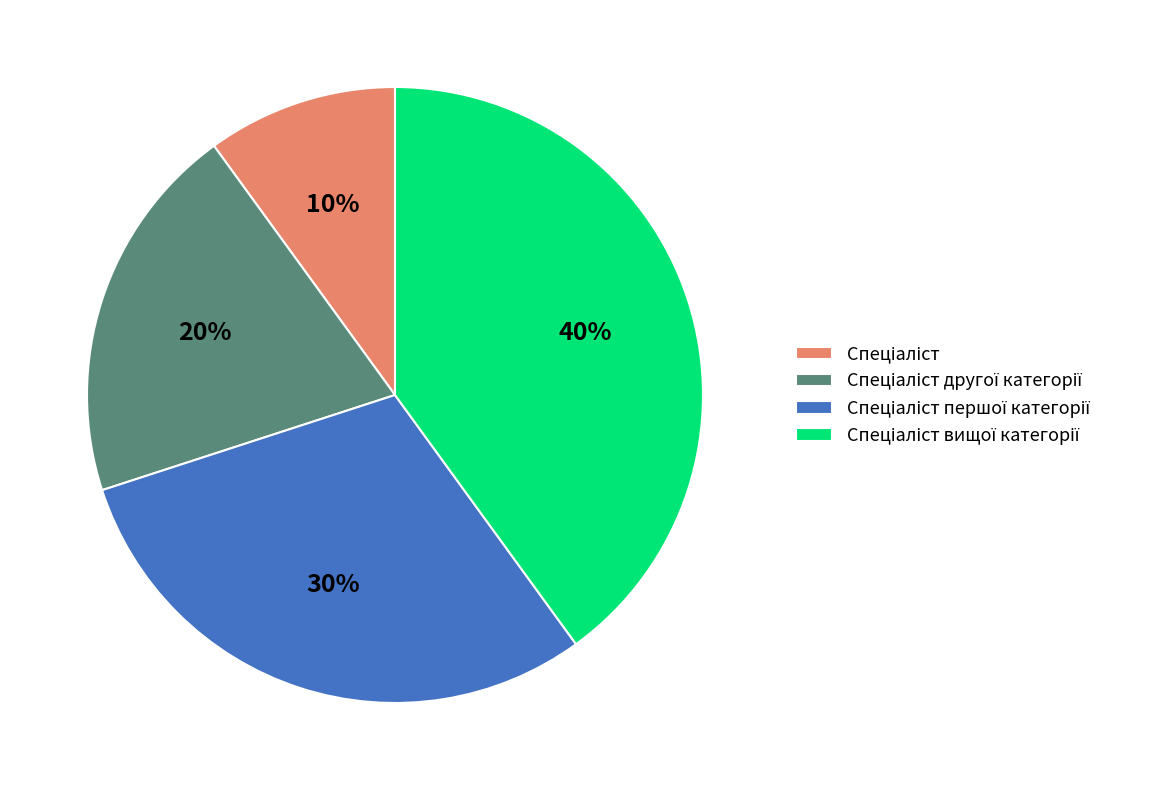

How many segments does this pie chart have?

4